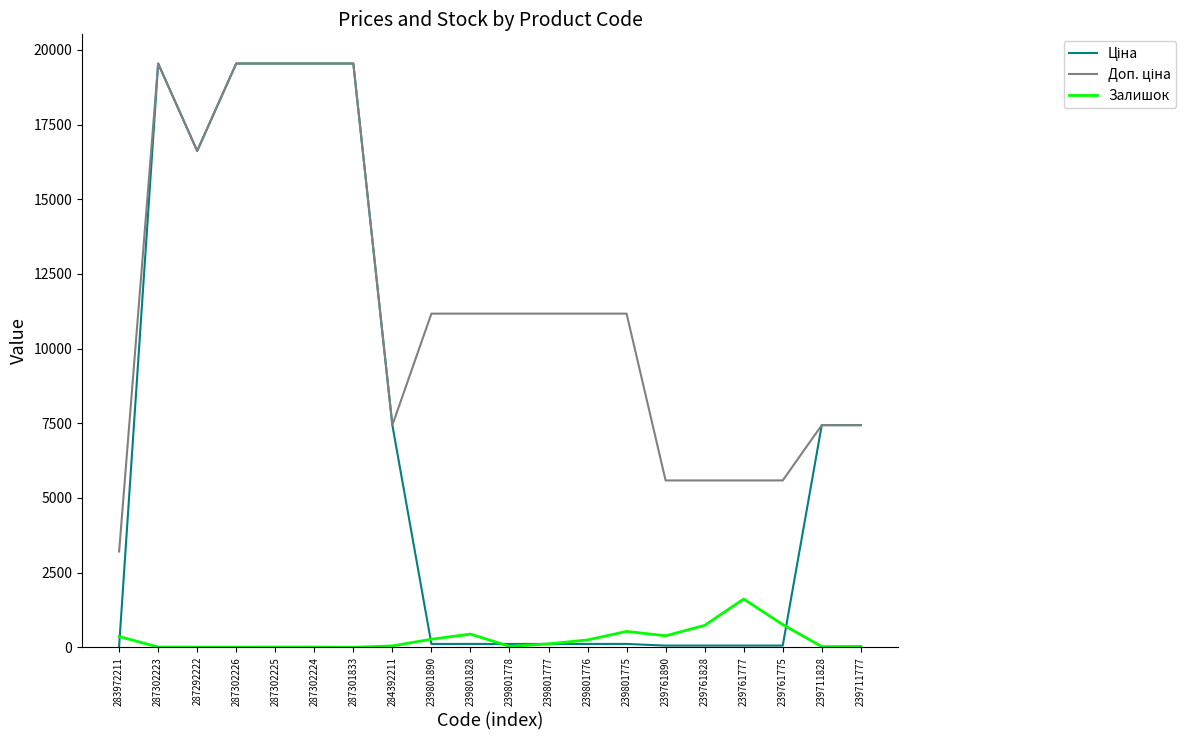

What is the total value across all series at 287301833?

39085.4